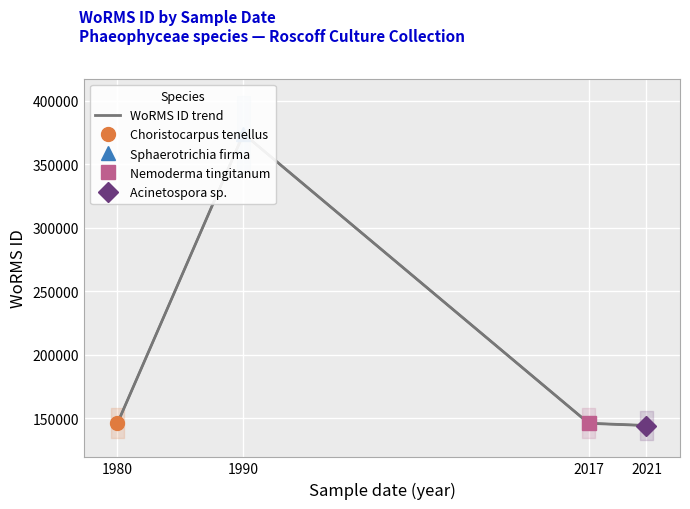

What is the difference between the values at 1980 and 1990?

228179